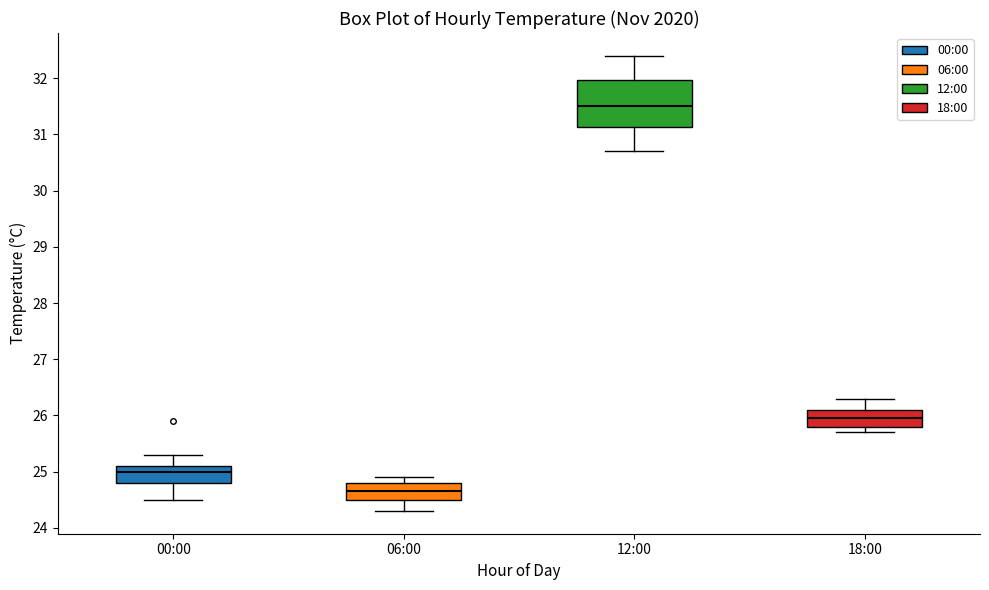

Which box is the tallest, from its lower edge to its upper edge?

12:00